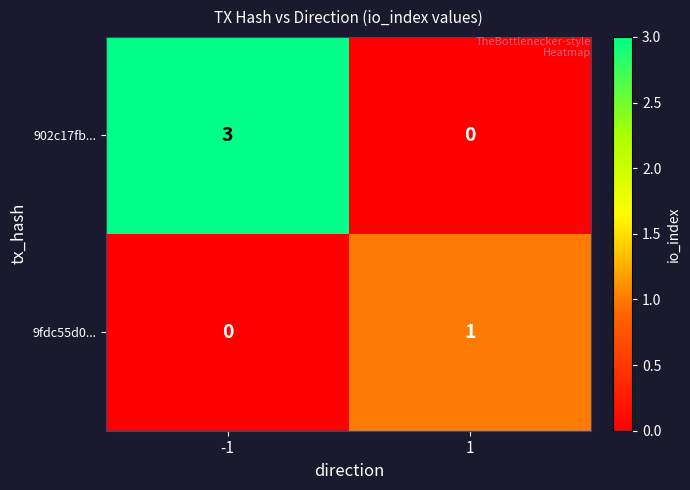

What is the difference between the maximum and minimum values in the 902c17fb... series?

3